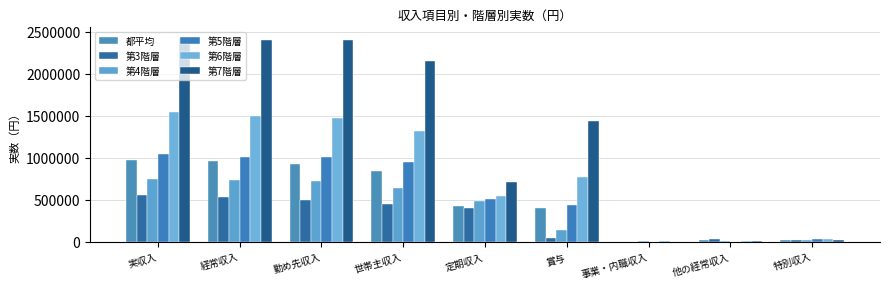

What position from the right is 定期収入?

5